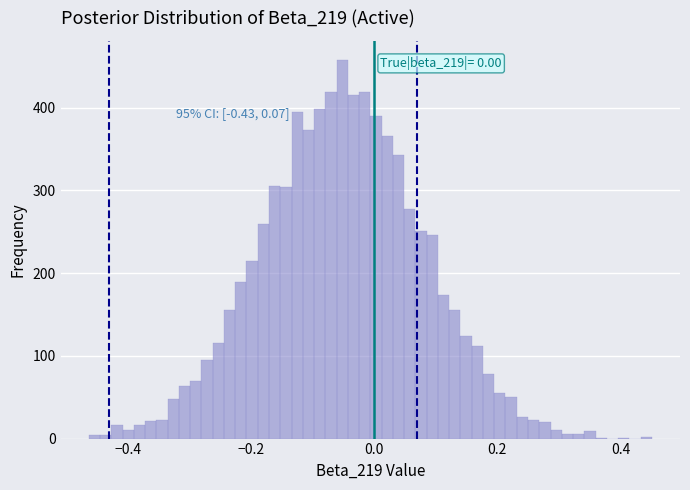

Around what value on the x-axis is the tallest bar? Give the approximate position of its centre, as read against the axis.

-0.06